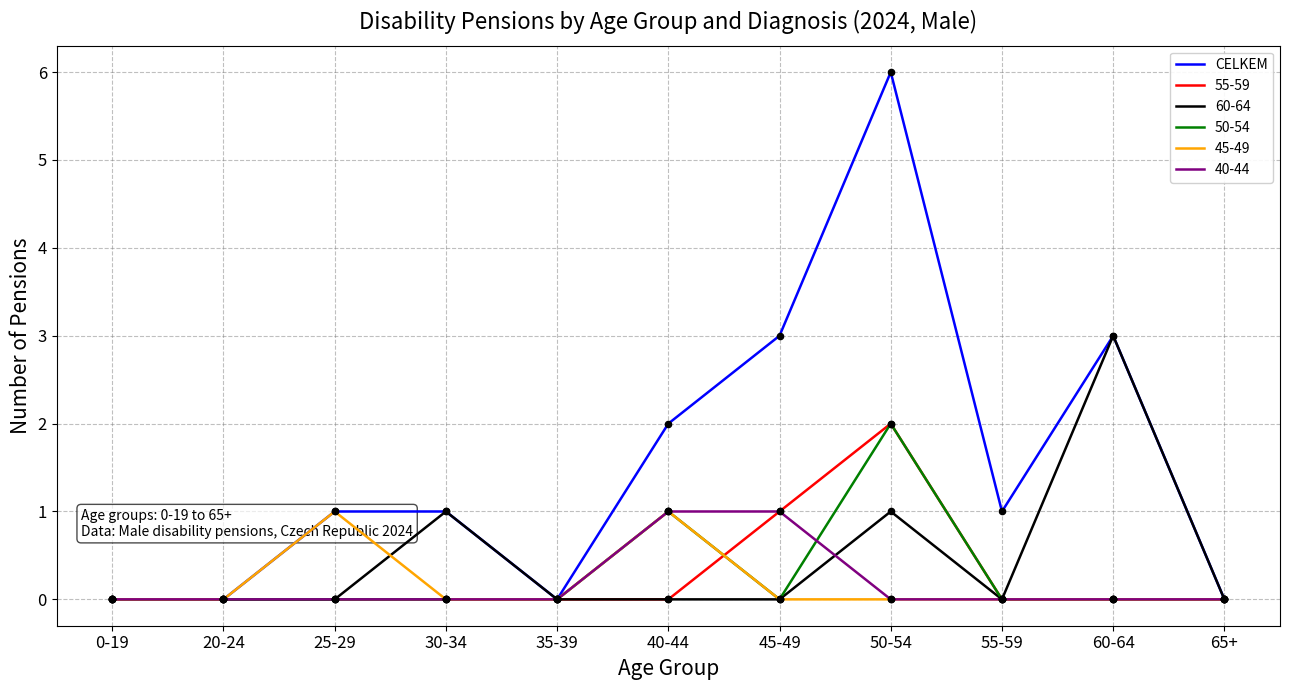

What is the change in value from 0-19 to 55-59?

+1